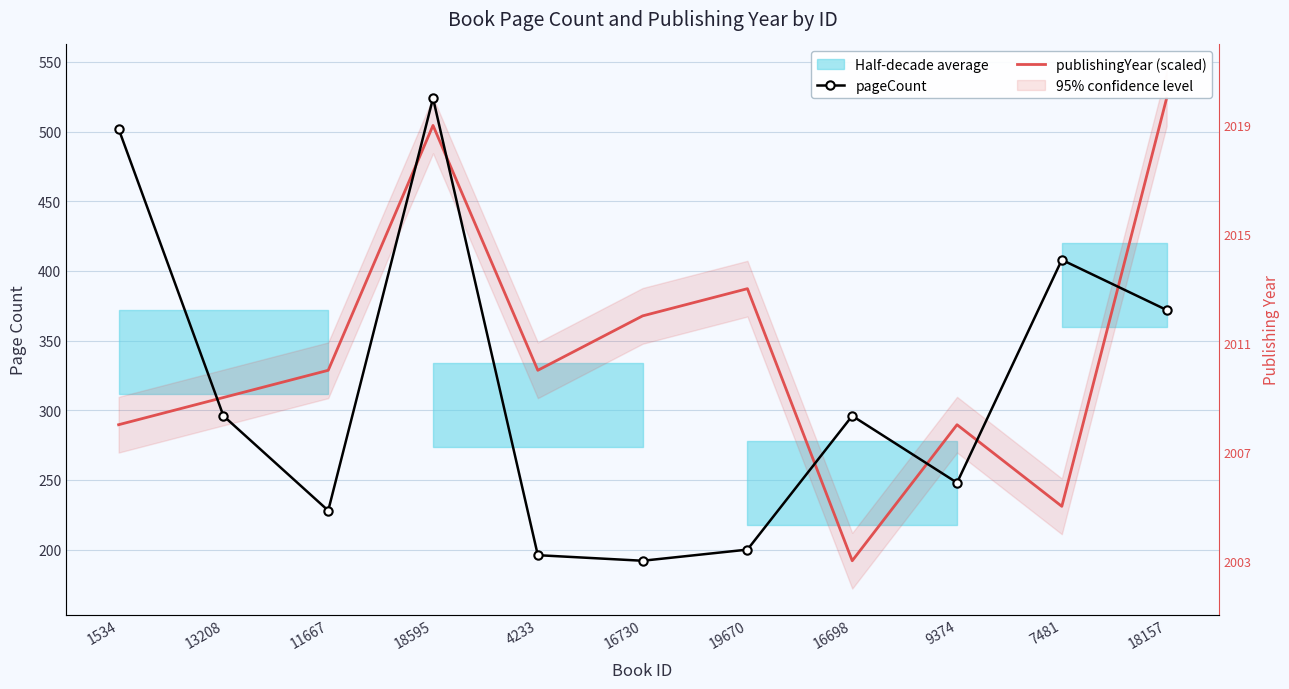

At 19670, list the series in order from smallest to largest.

pageCount, publishingYear (scaled)